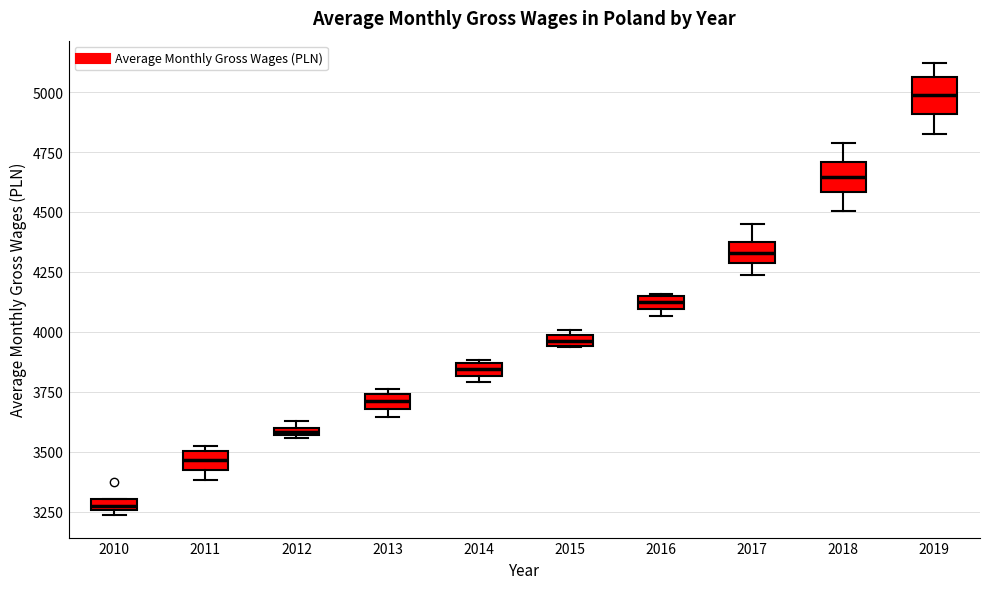

Which box has the lowest median line?

2010